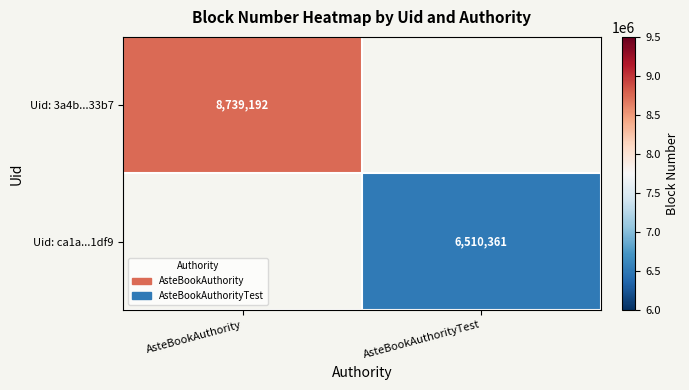

True or false: Uid: 3a4b...33b7 has a value of 14082626 at AsteBookAuthority.

False